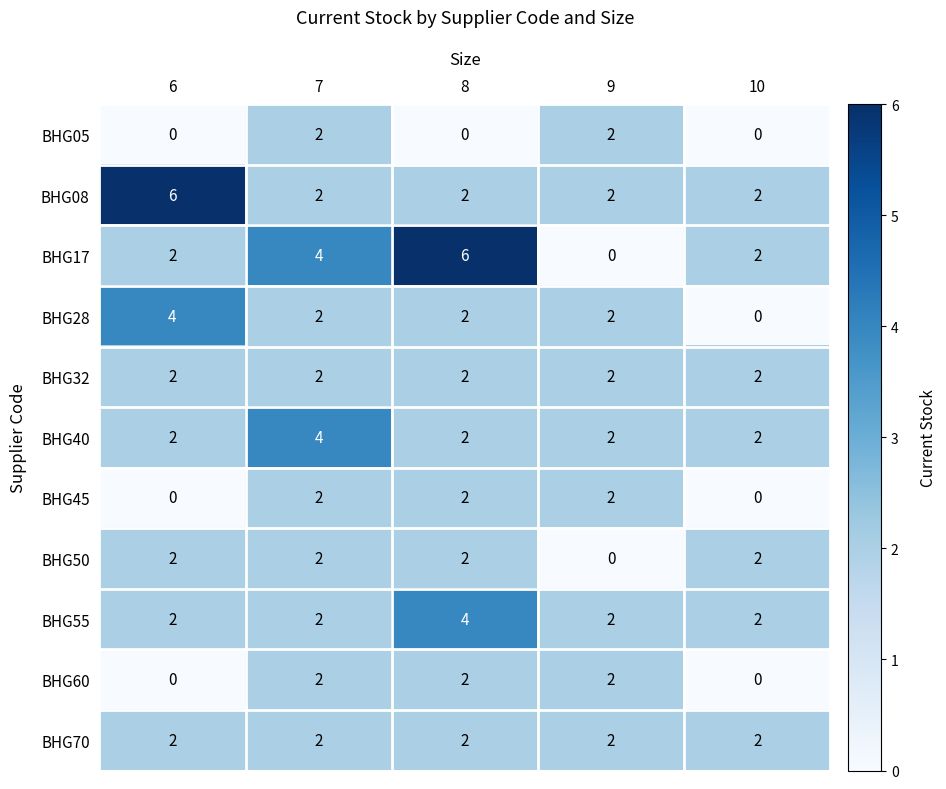

Which series has the largest range (max minus min)?

BHG17